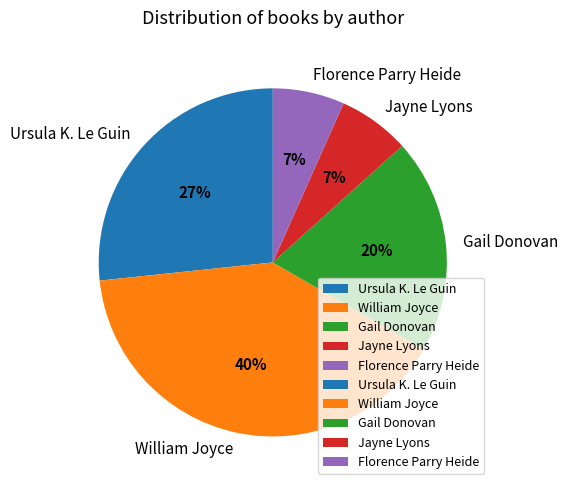

What is the largest slice in the pie chart?

William Joyce